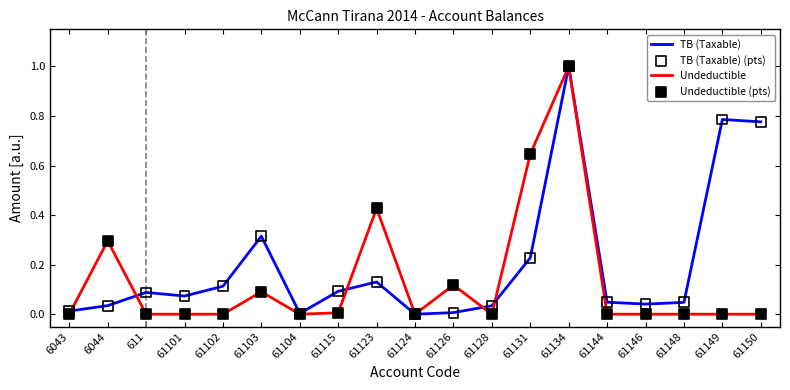

At which category is the sum across all series the highest?

61134